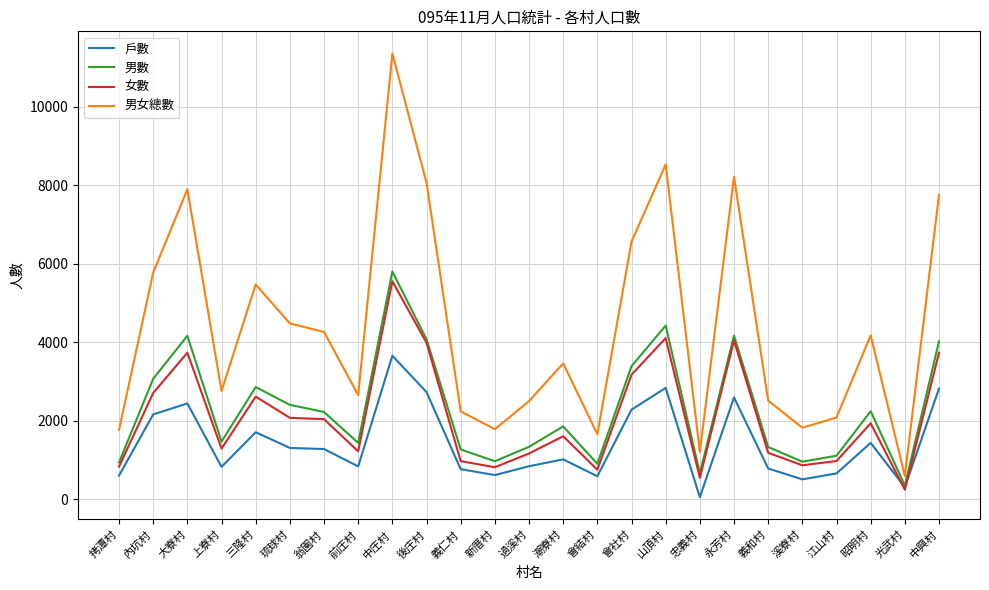

Which series has the largest total across all categories?

男女總數